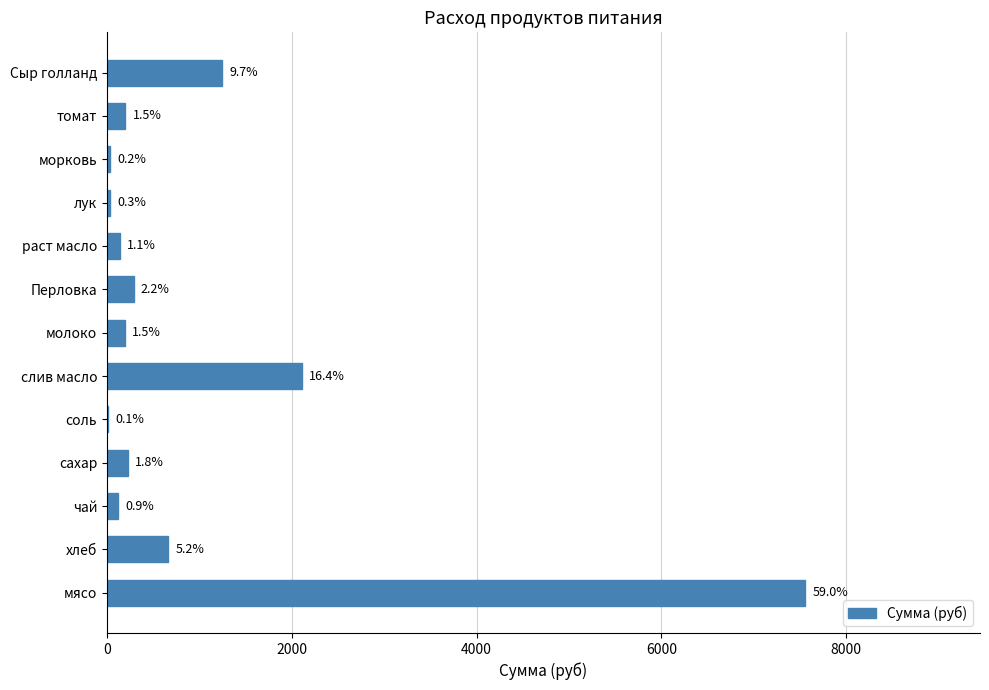

What is the greatest value displayed?

7560.0